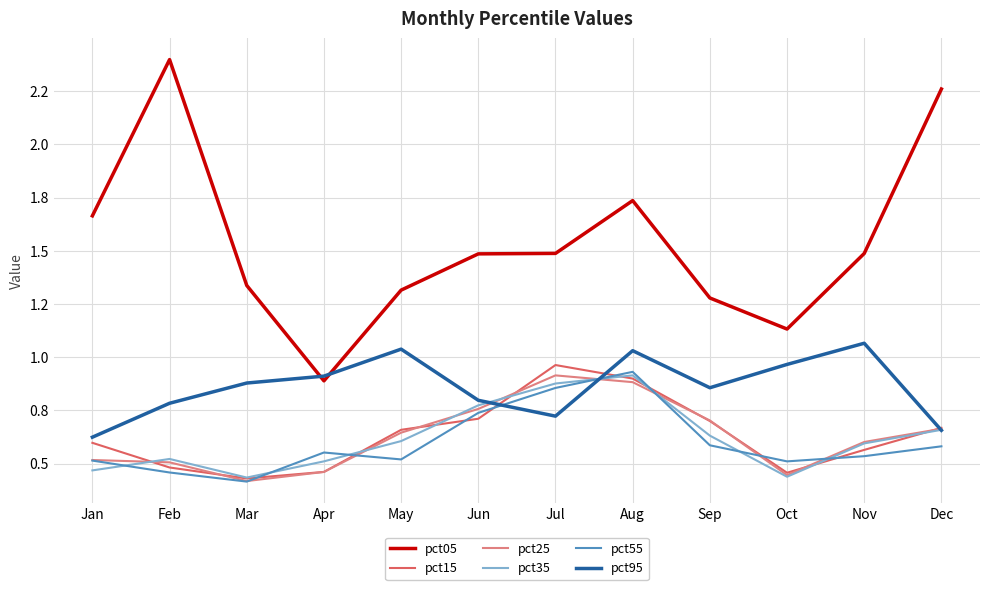

Is this an area chart (filled region under the line)?

No